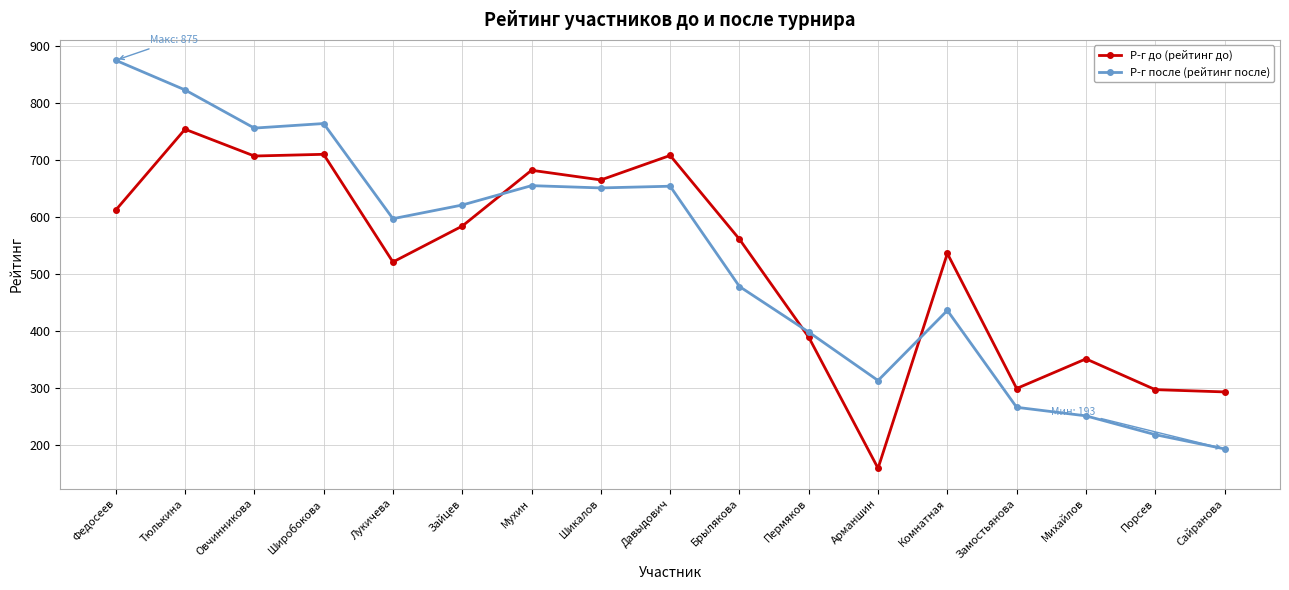

At which label does Р-г после (рейтинг после) first exceed 597?

Федосеев